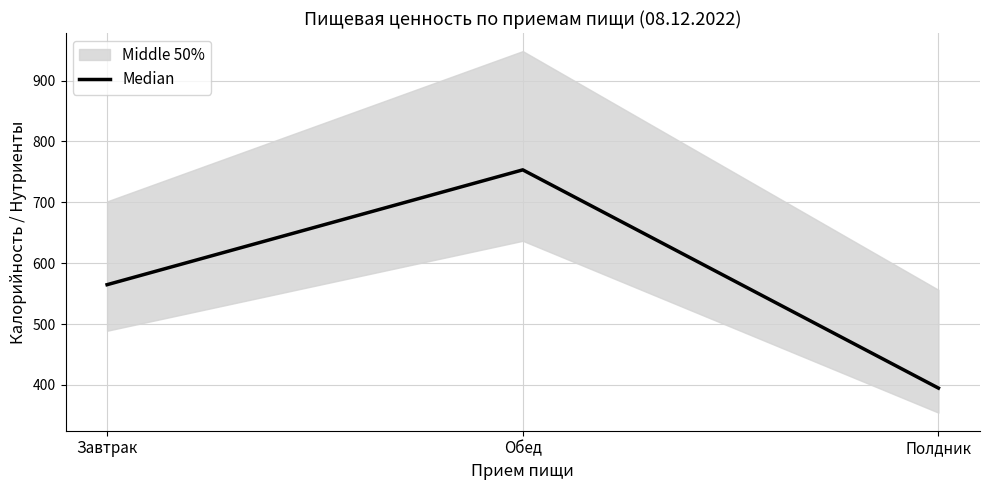

Rank the categories by value from highest to lowest.

Обед, Завтрак, Полдник